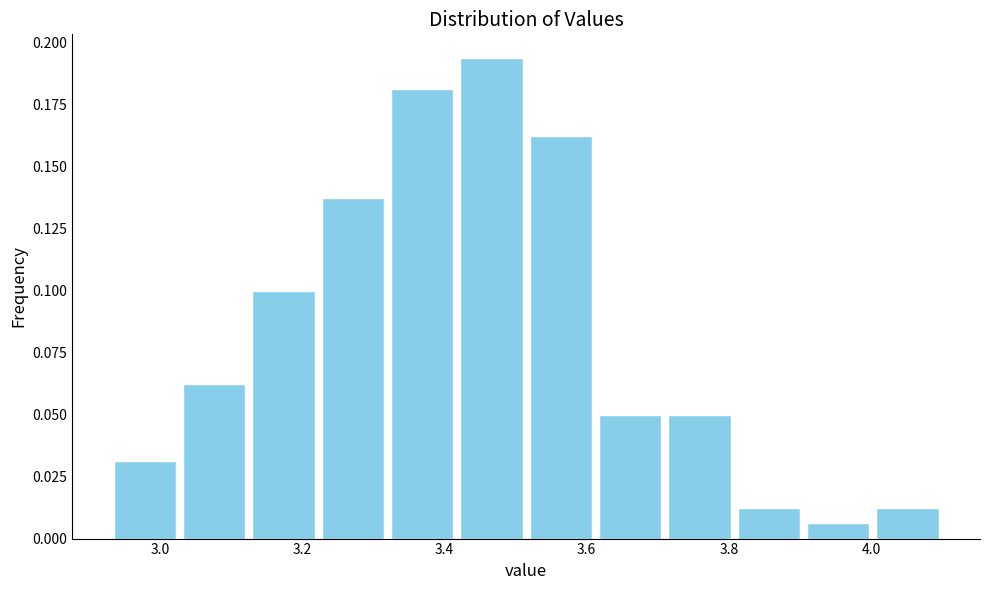

Reading left to right, list every bar in this chart as the range it spans on the x-axis followed by its height. Neither the bar edges nor the heights are printed on the chart, so give them approximately, as read against the axes.

2.94 to 3.02: 0.030
3.02 to 3.12: 0.065
3.12 to 3.22: 0.100
3.22 to 3.32: 0.140
3.32 to 3.42: 0.180
3.42 to 3.52: 0.195
3.52 to 3.62: 0.165
3.62 to 3.72: 0.050
3.72 to 3.80: 0.050
3.80 to 3.90: 0.015
3.90 to 4.00: 0.005
4.00 to 4.10: 0.015